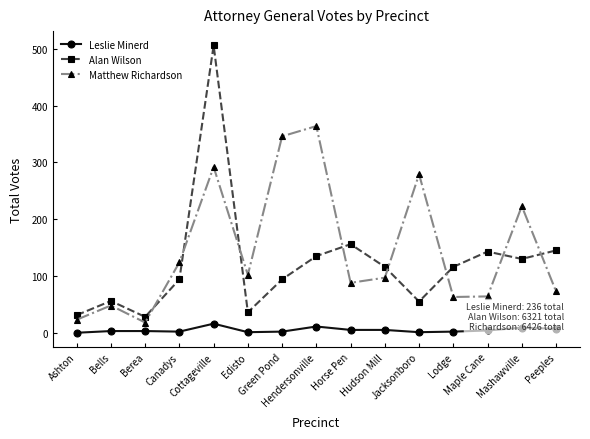

What are all the series names shown in the legend?

Leslie Minerd, Alan Wilson, Matthew Richardson